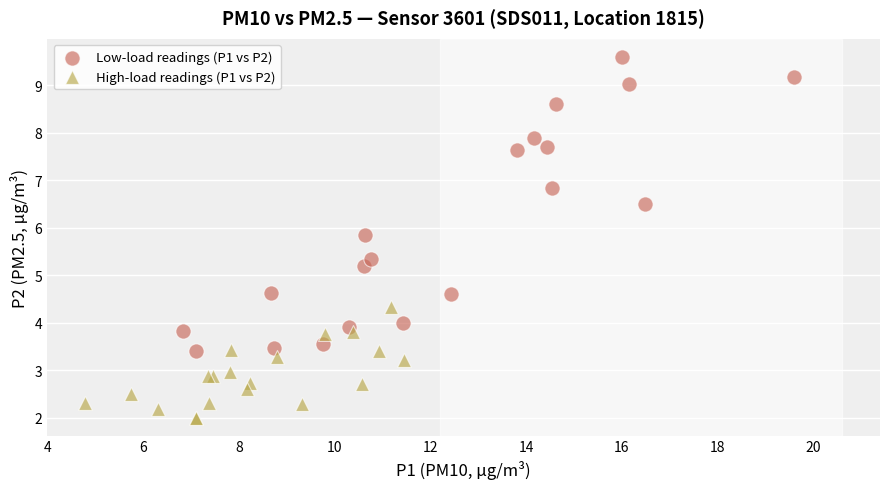

Which series has the largest Y range (max minus min)?

Low-load readings (P1 vs P2)